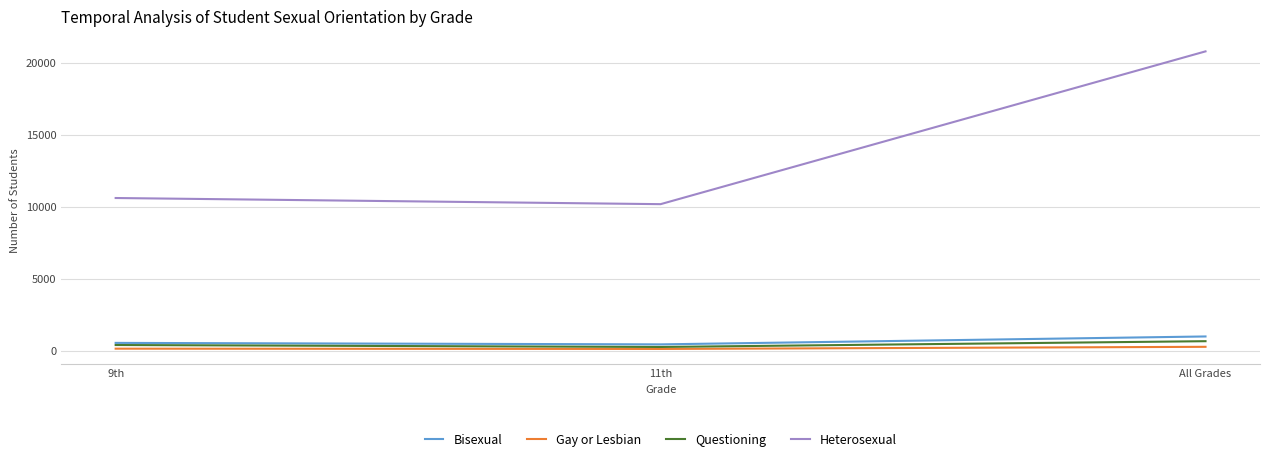

True or false: Questioning has a value of 667 at All Grades.

True